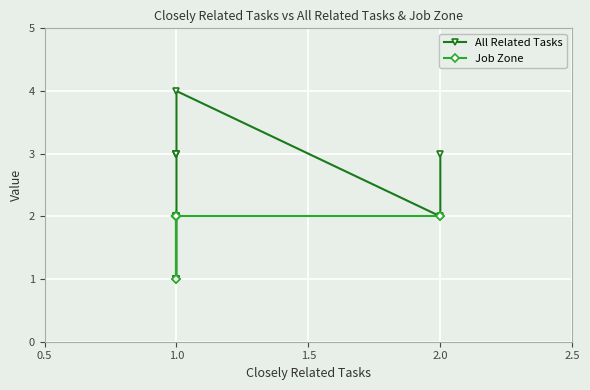

True or false: Job Zone and All Related Tasks intersect in this chart.

False